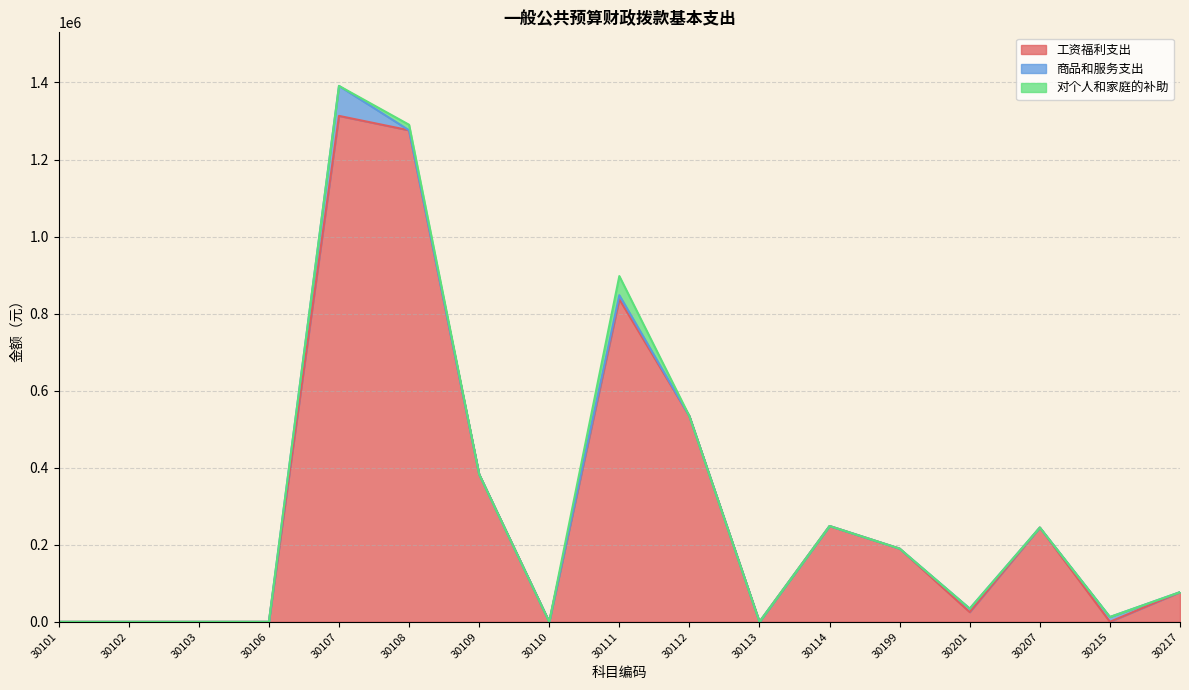

Reading left to right, list all the values displayed in this chart.

工资福利支出: 0.0	0.0	0.0	0.0	1313279.0	1275890.0	383069.0	0.0	837390.0	533771.7	0.0	248719.3	189998.6	25171.7	244767.0	0.0	77000.0
商品和服务支出: 0.0	0.0	0.0	0.0	77800.0	0.0	0.0	0.0	10500.0	0.0	0.0	0.0	0.0	9045.0	0.0	12537.0	0.0
对个人和家庭的补助: 0.0	0.0	0.0	0.0	0.0	14400.0	0.0	0.0	49600.0	0.0	0.0	0.0	0.0	0.0	0.0	0.0	0.0